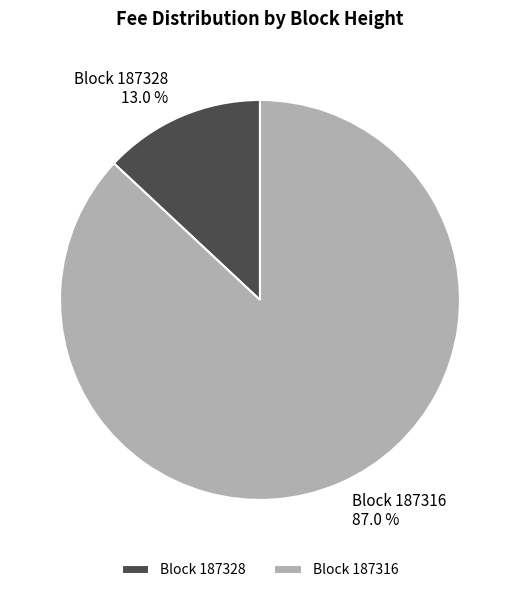

Combined, do Block 187316 and Block 187328 account for over 50%?

Yes